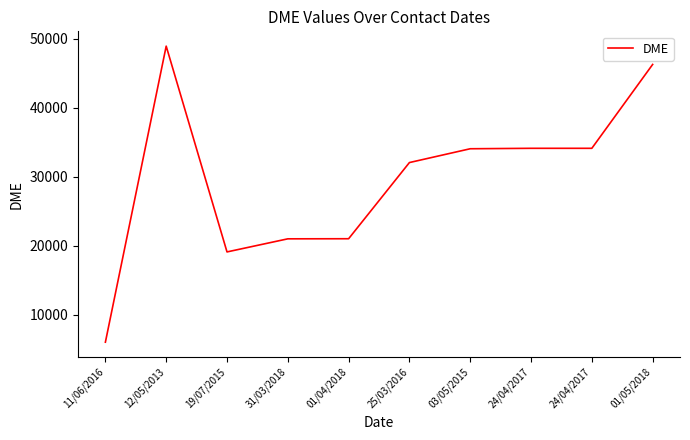

Between 11/06/2016 and 03/05/2015, which is larger?

03/05/2015